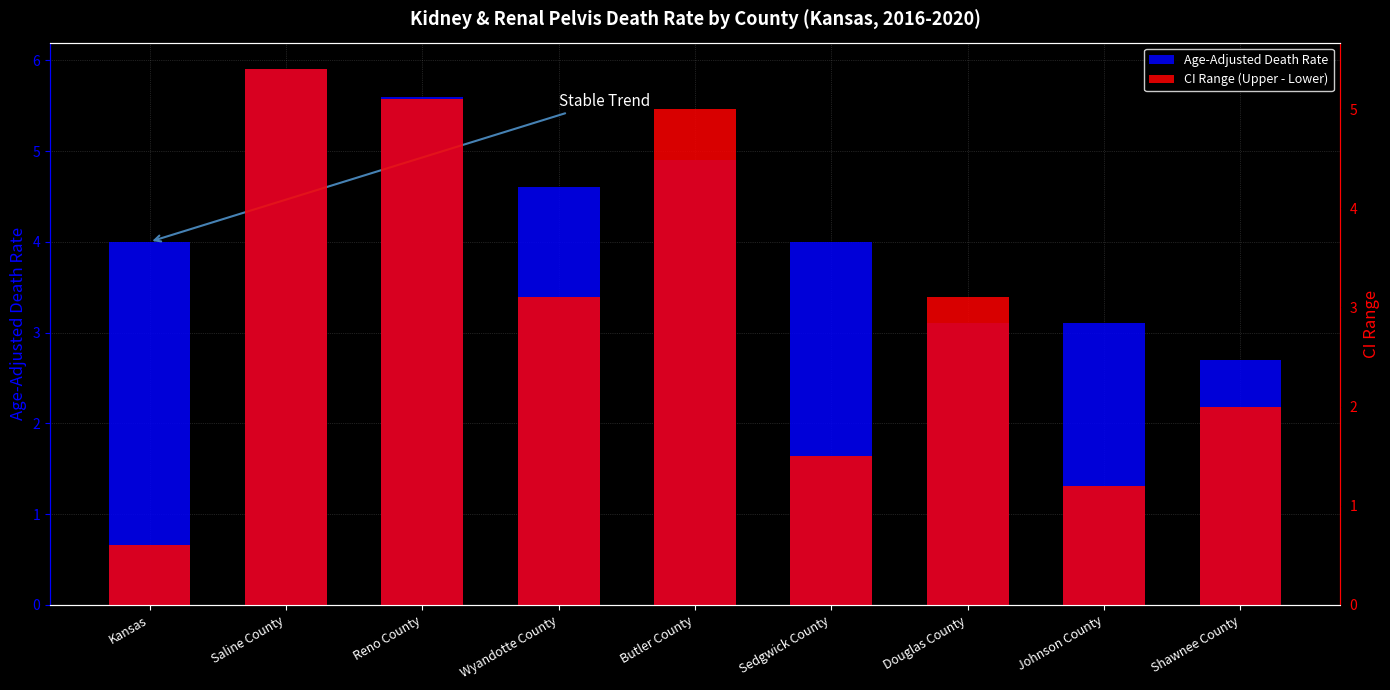

The value of CI Range (Upper - Lower) at Butler County is 1.6. True or false?

False